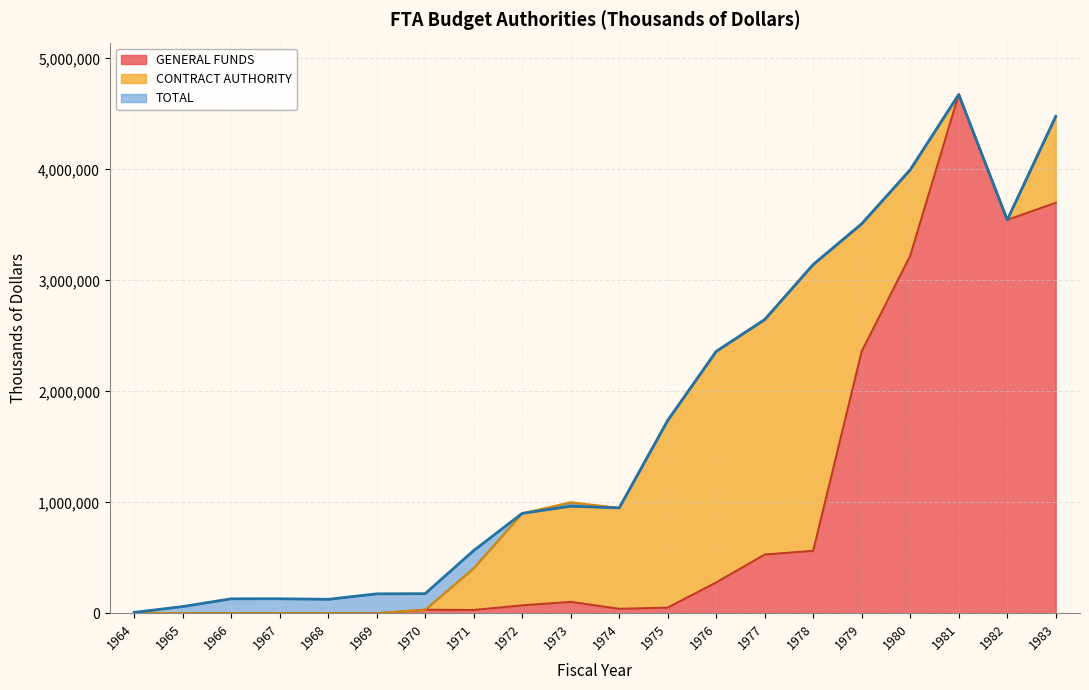

In GENERAL FUNDS, how many points are lower than both neighbors (excluding endpoints)?

5